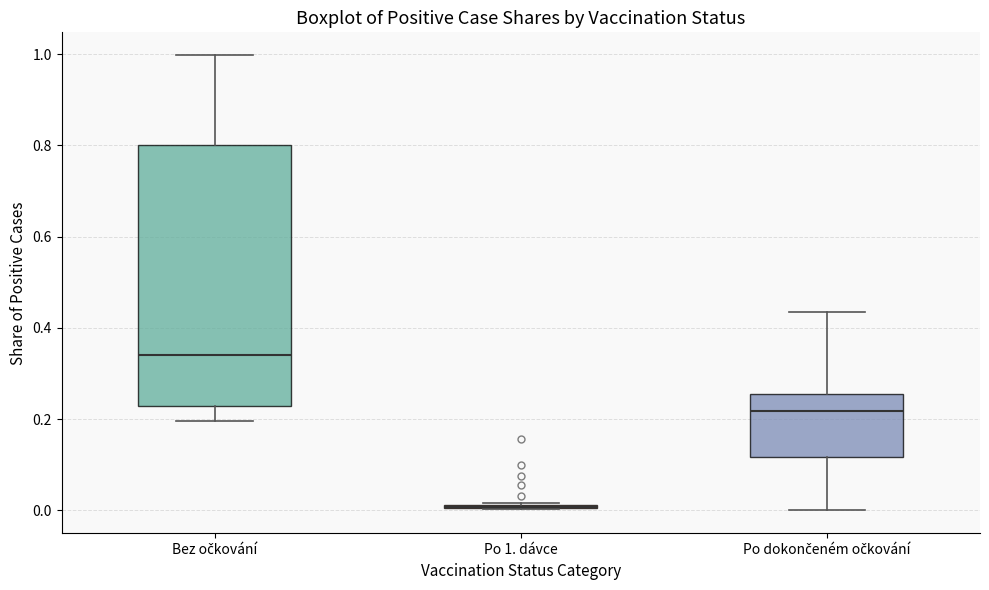

Comparing the boxes themselves (not the whiskers), which one is the tallest?

Bez očkování